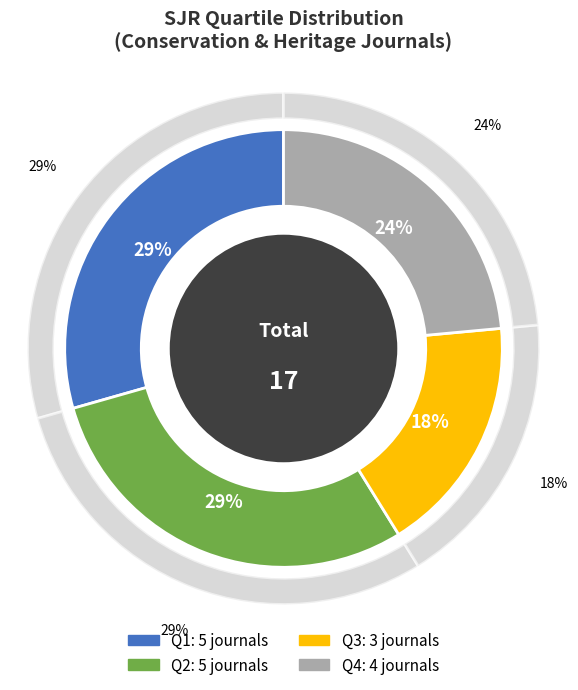

How many segments does this pie chart have?

4